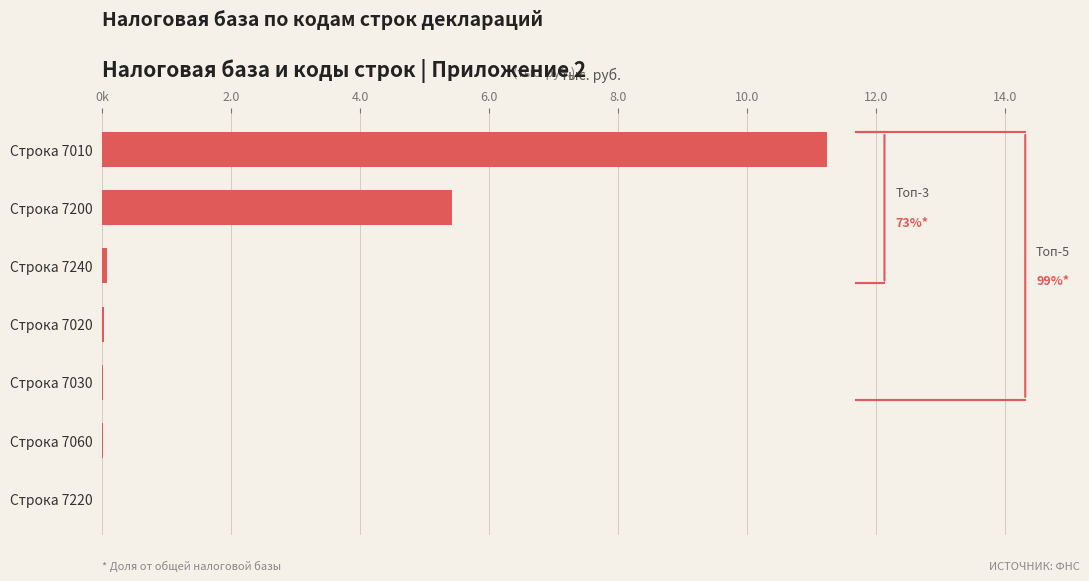

Which label corresponds to the largest value in the chart?

Строка 7010